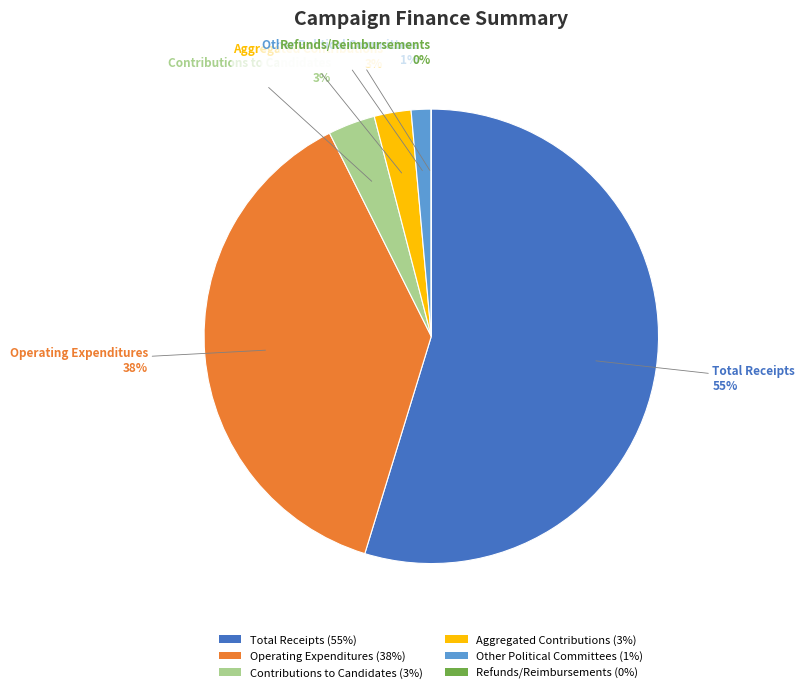

Which has a higher value, Total Receipts or Operating Expenditures?

Total Receipts